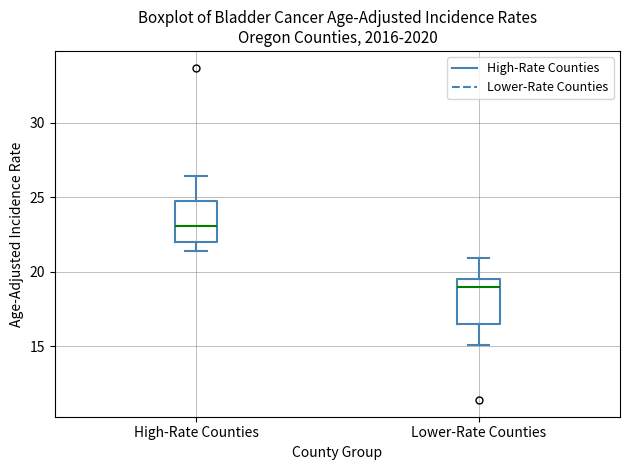

Which box's median line is the lowest?

Lower-Rate Counties